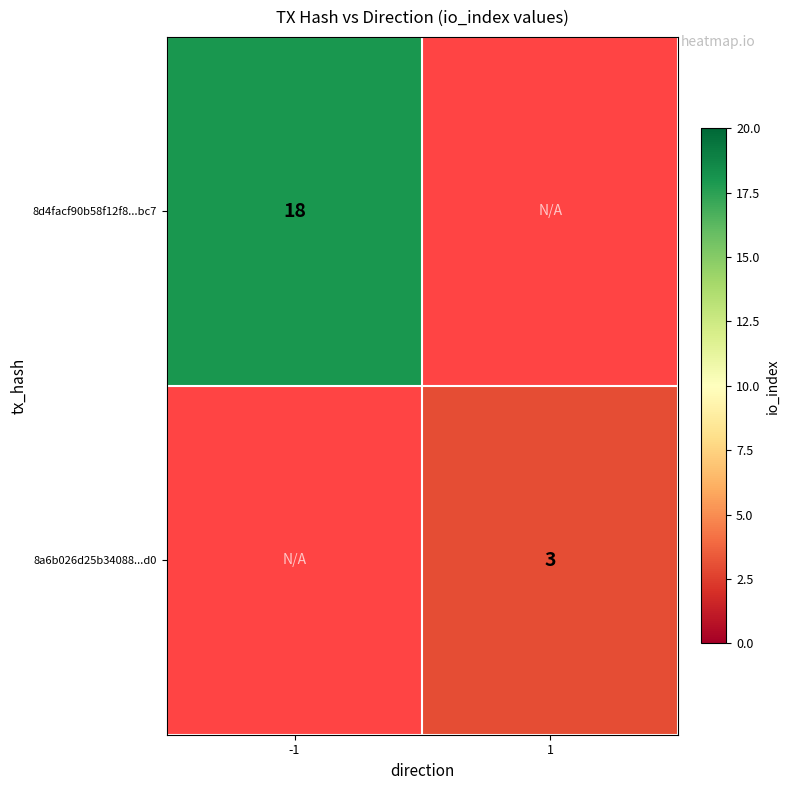

The value of 8a6b026d25b34088...d0 at 1 is 5. True or false?

False